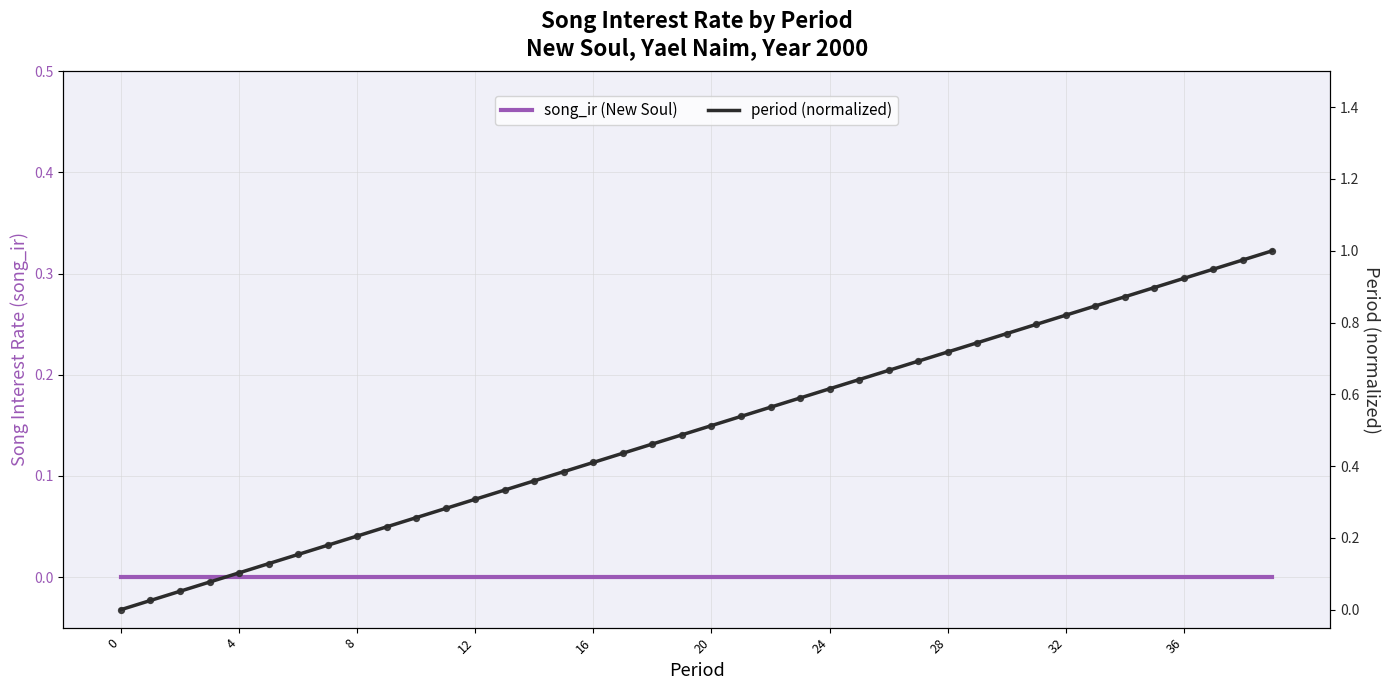

Which series has the widest spread of Y values?

period (normalized)